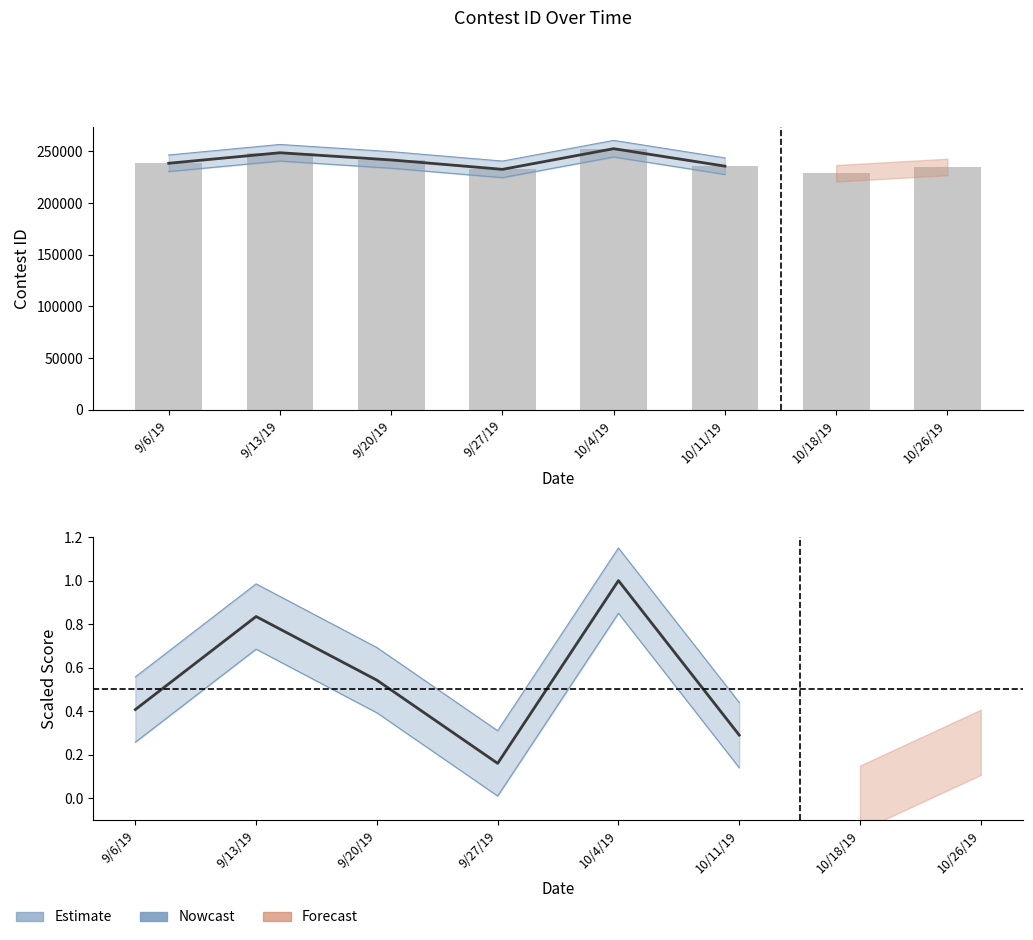

What is the change in value from 9/27/19 to 10/11/19?

+0.1